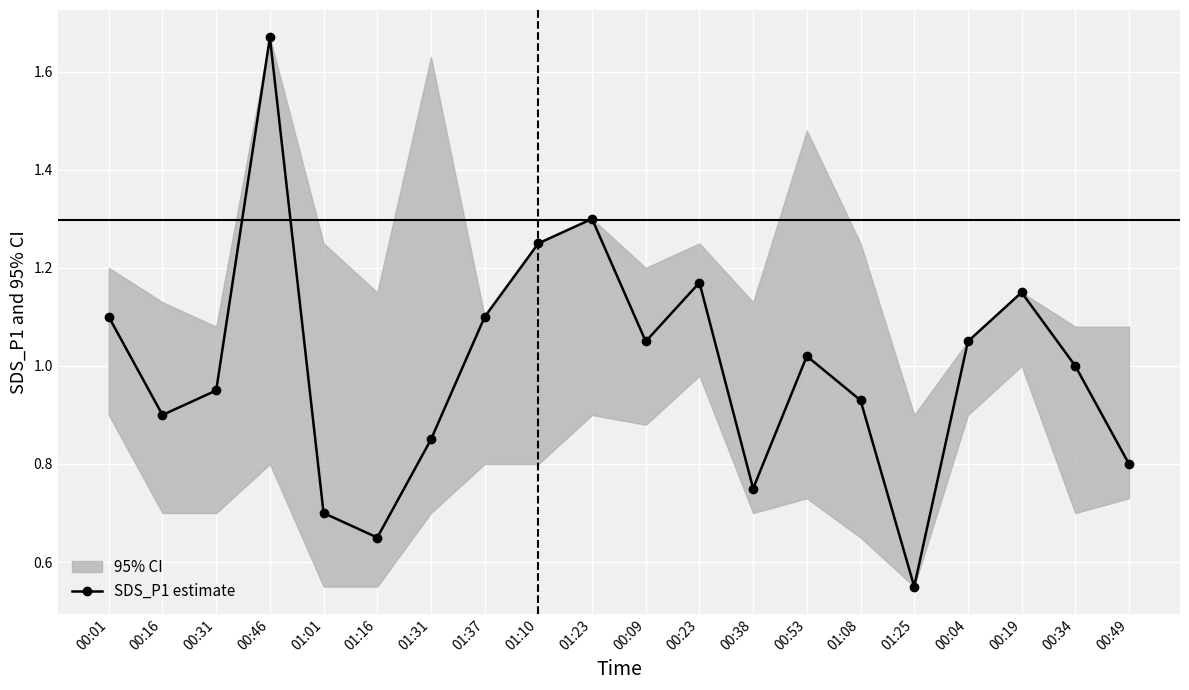

How many points are higher than both their immediate neighbors (excluding endpoints)?

5